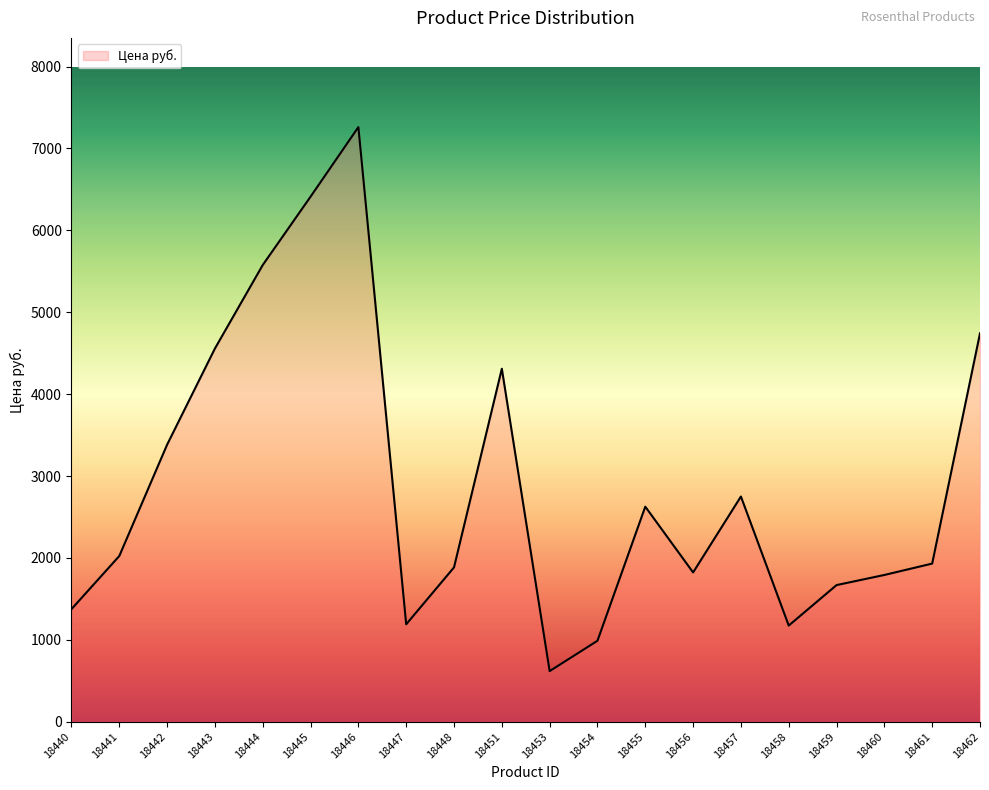

True or false: there are more than 1 points higher than both neighbors.

True